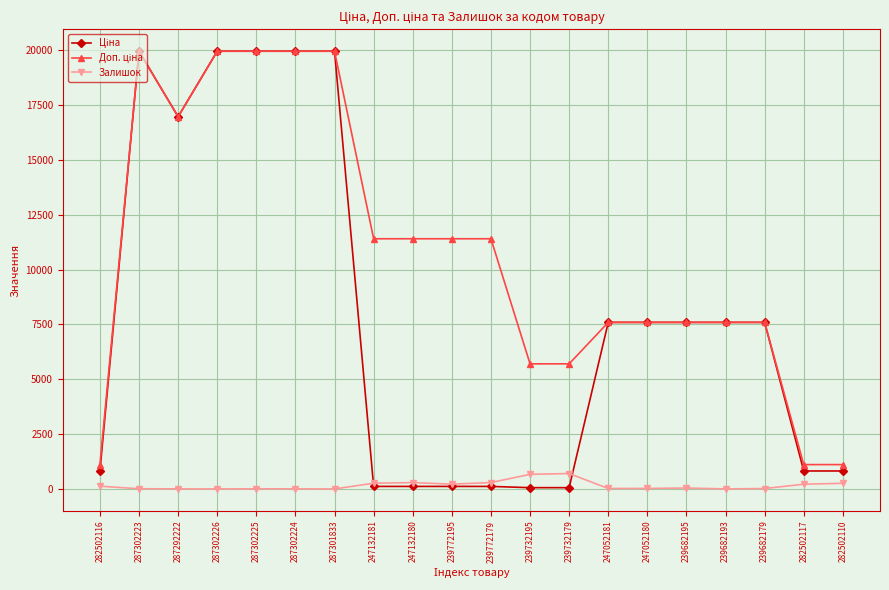

At how many categories does at least one series exceed 19179?

5